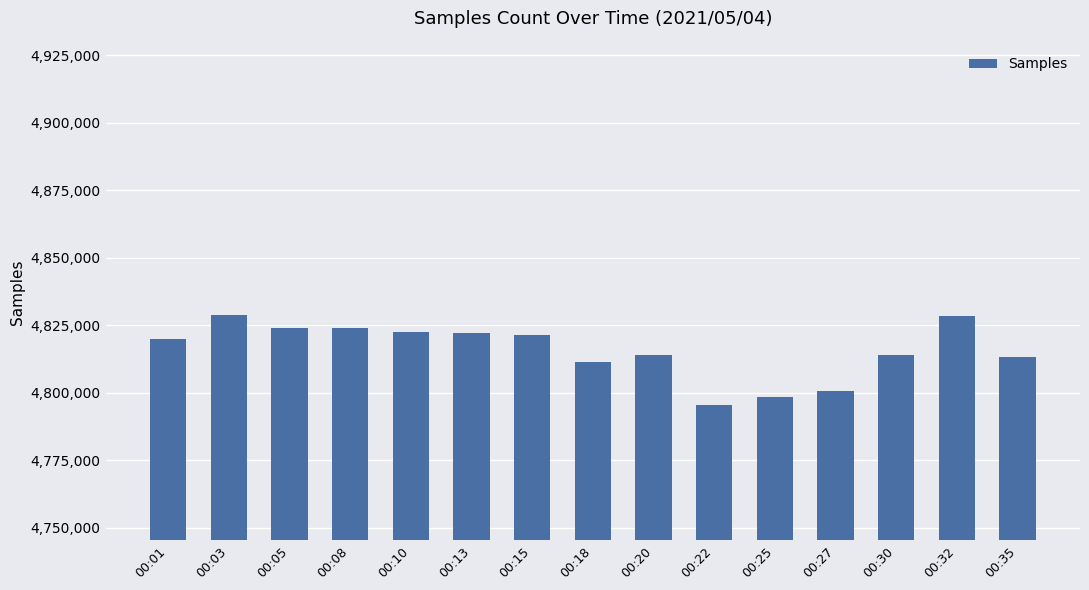

What is the maximum value shown in the chart?

4828870